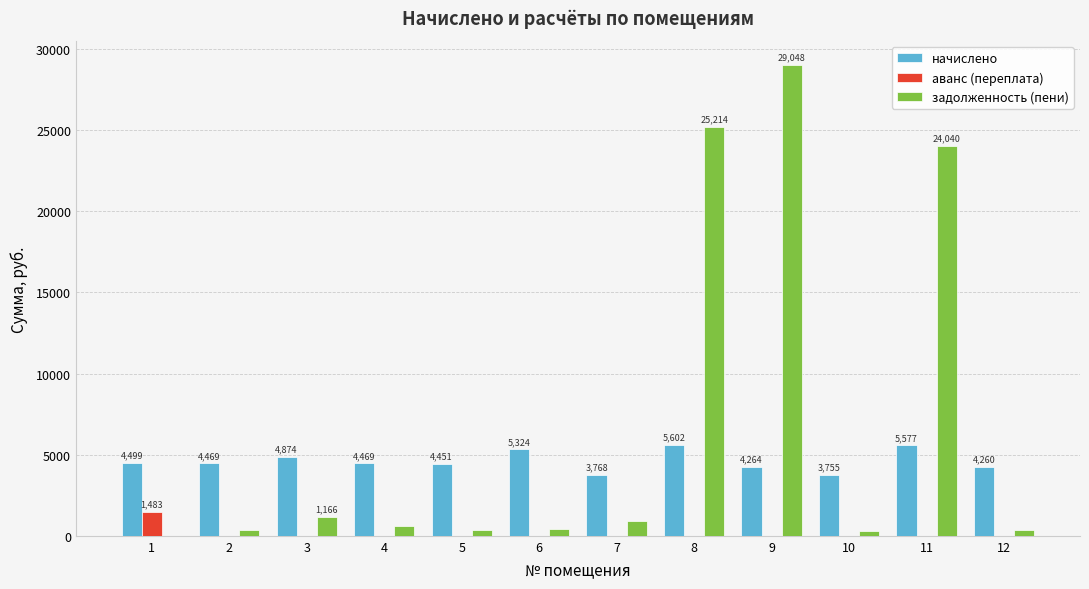

What is the highest value of the начислено series?

5602.0